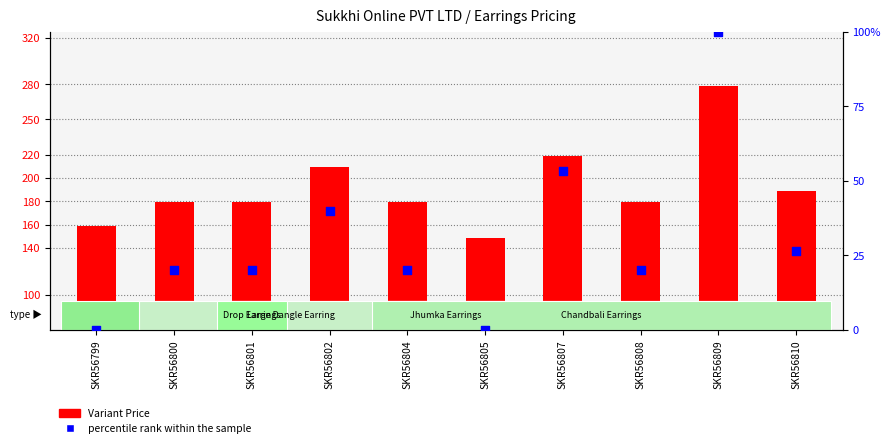

What is the total value across all series at SKR56799?

159.0